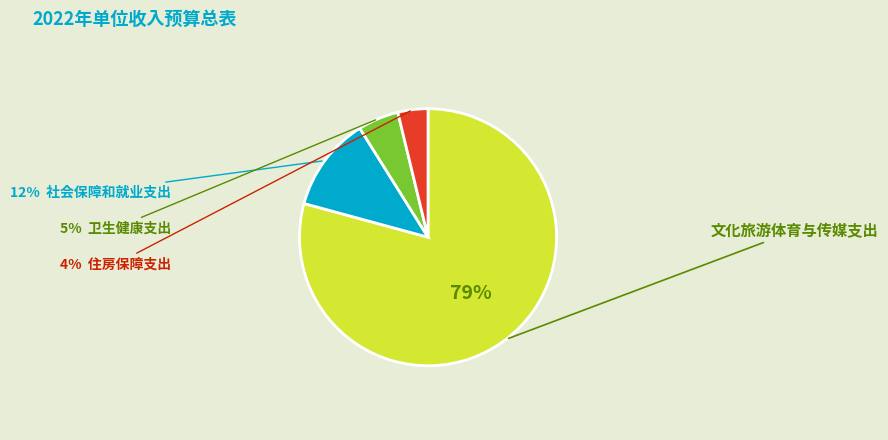

To the nearest percent, what is the average slice percentage?

25%